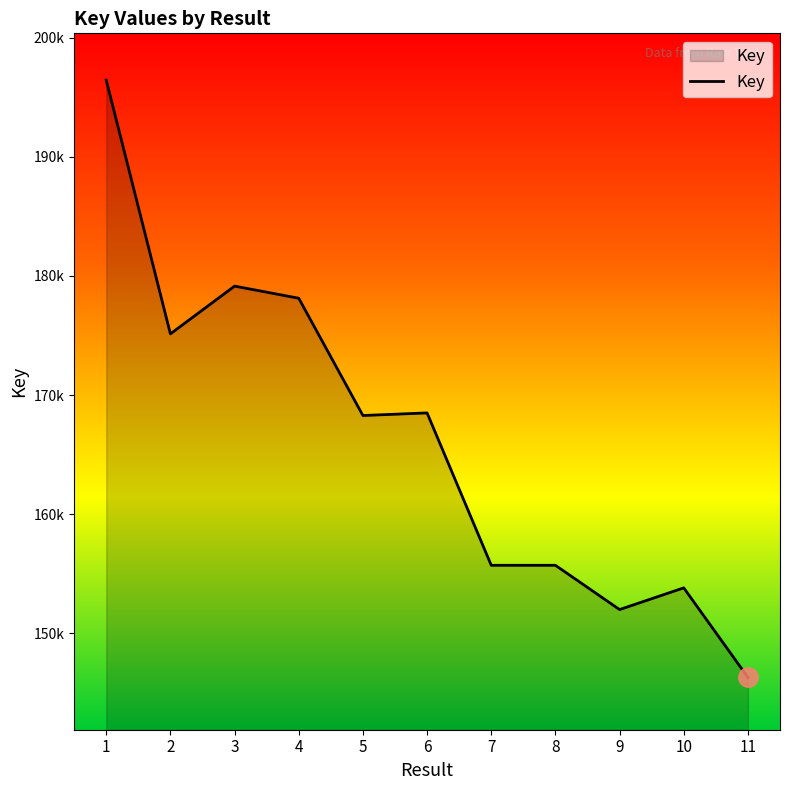

What is the ratio of the value at 4 to the value at 2?

1.0